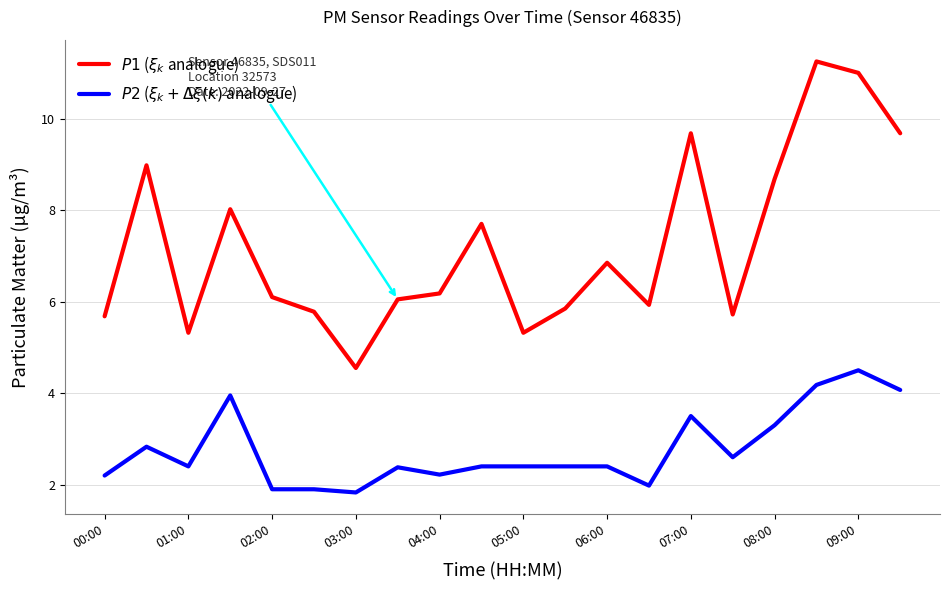

How many lines are shown in the chart?

2